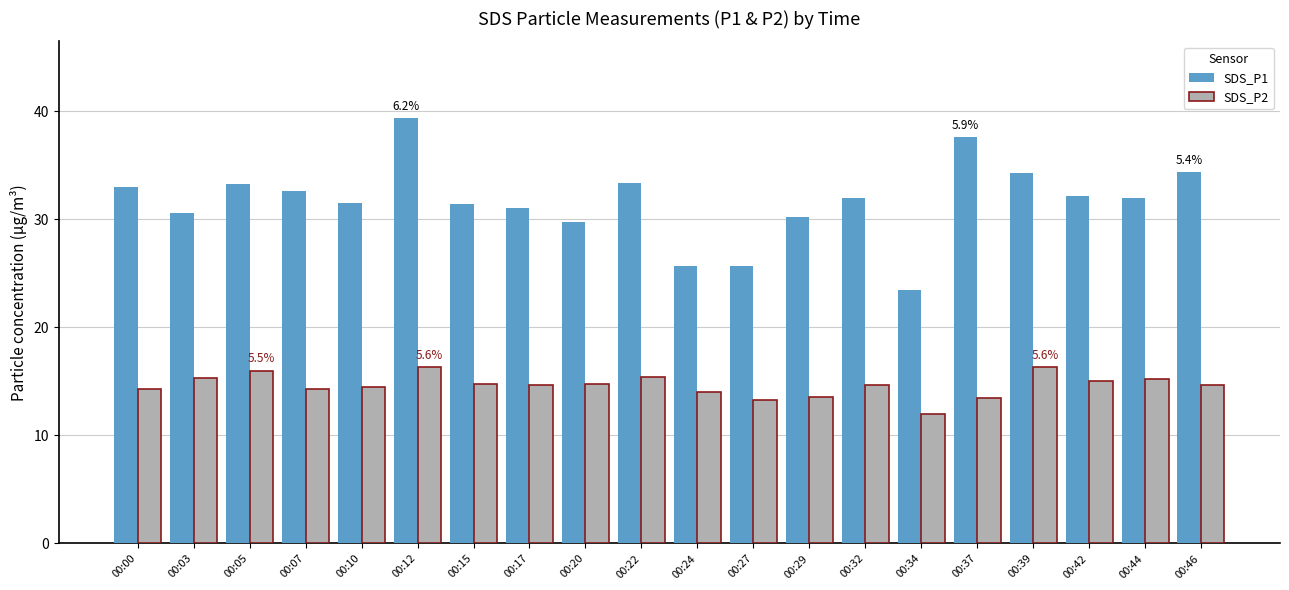

Rank the series at 00:10 from highest to lowest value.

SDS_P1, SDS_P2